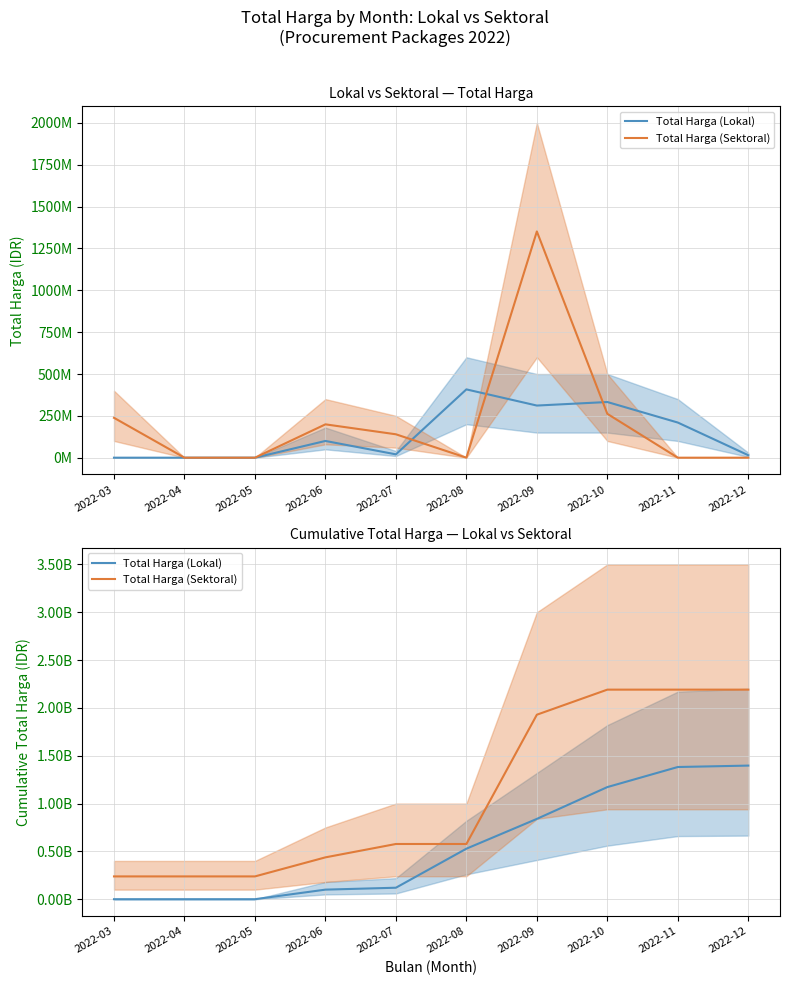

At 2022-09, list the series in order from largest to smallest.

Total Harga (Sektoral), Total Harga (Lokal)